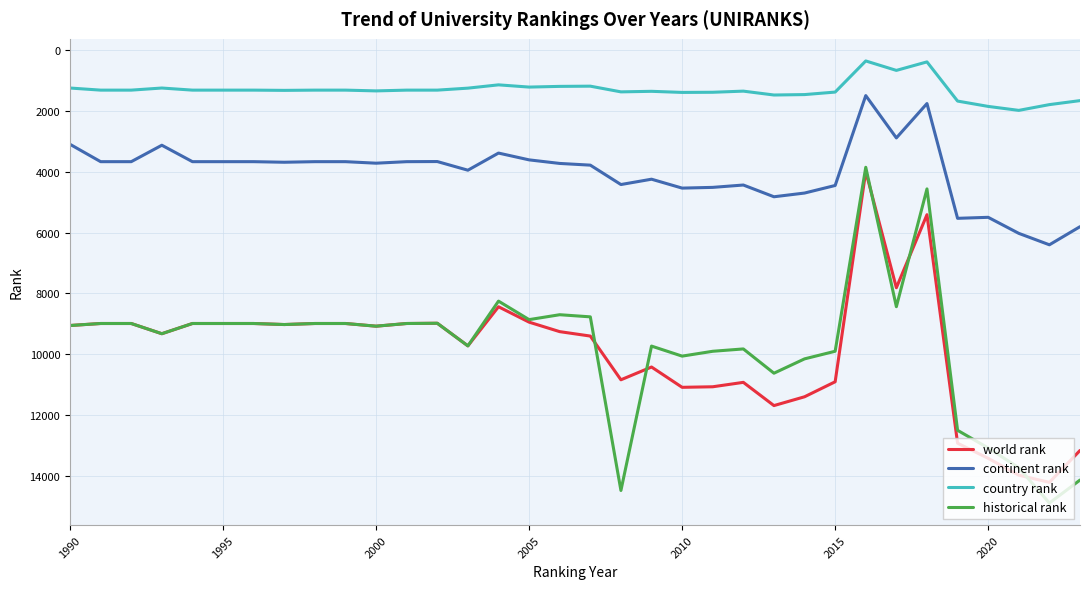

True or false: continent rank and historical rank intersect in this chart.

False